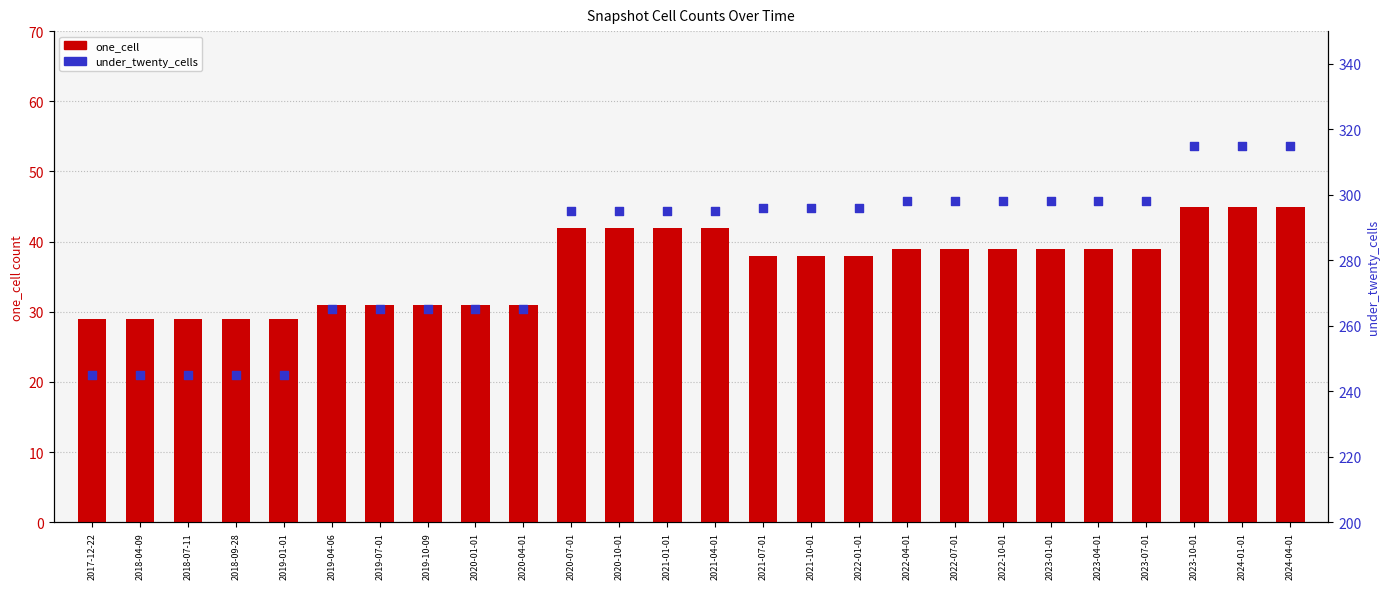

At how many categories does at least one series exceed 110?

26